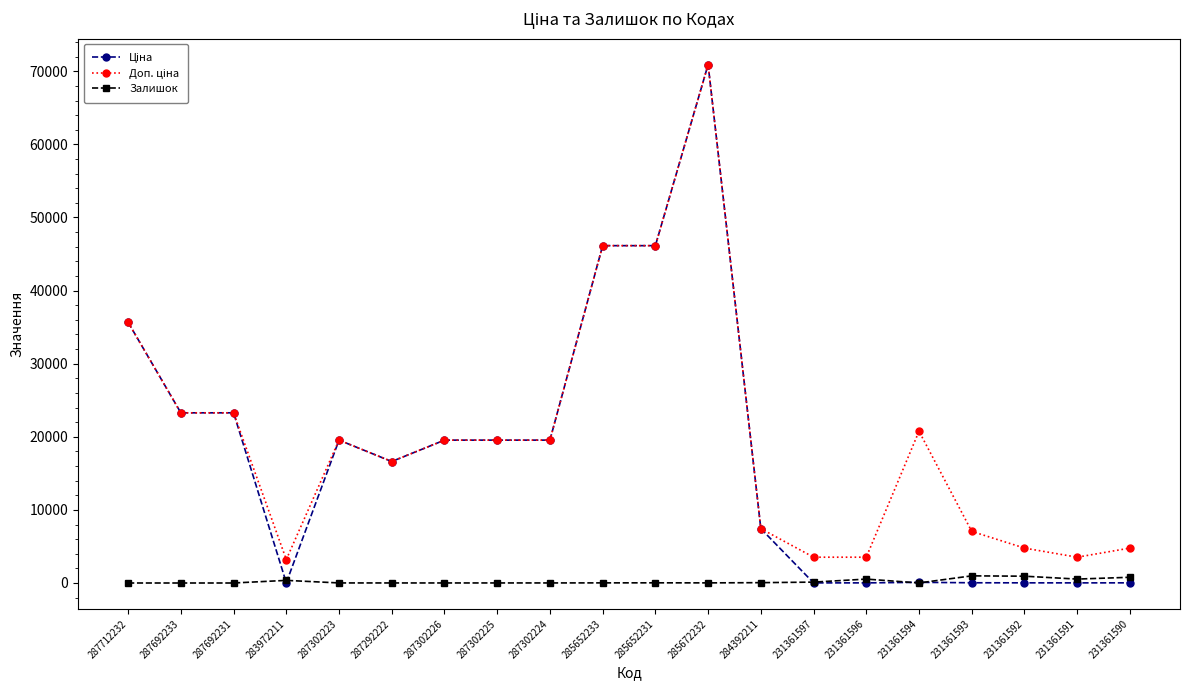

Is this an area chart (filled region under the line)?

No